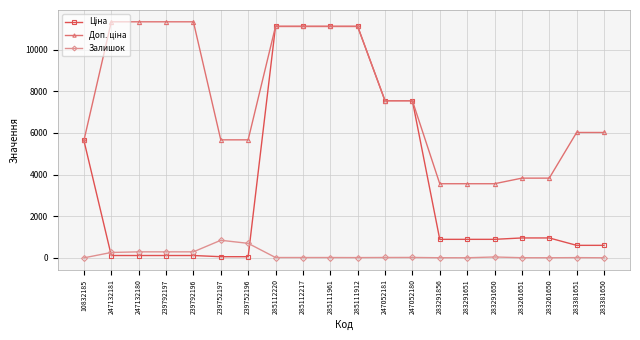

True or false: Залишок has more than 2 points higher than both neighbors.

True